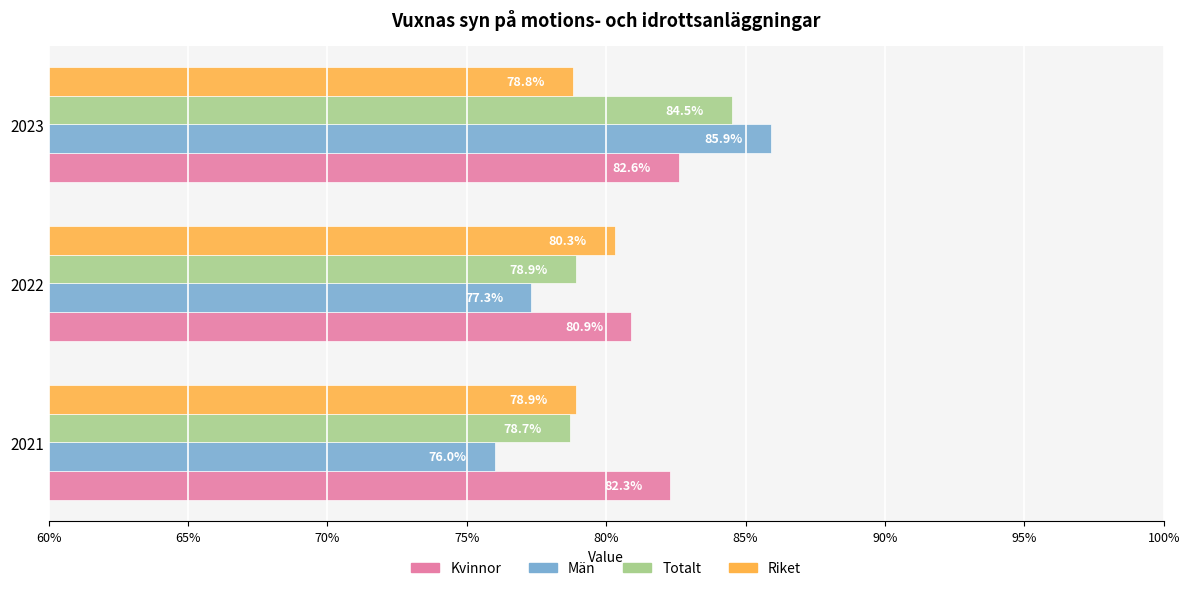

At which label is Totalt closest to 81?

2022